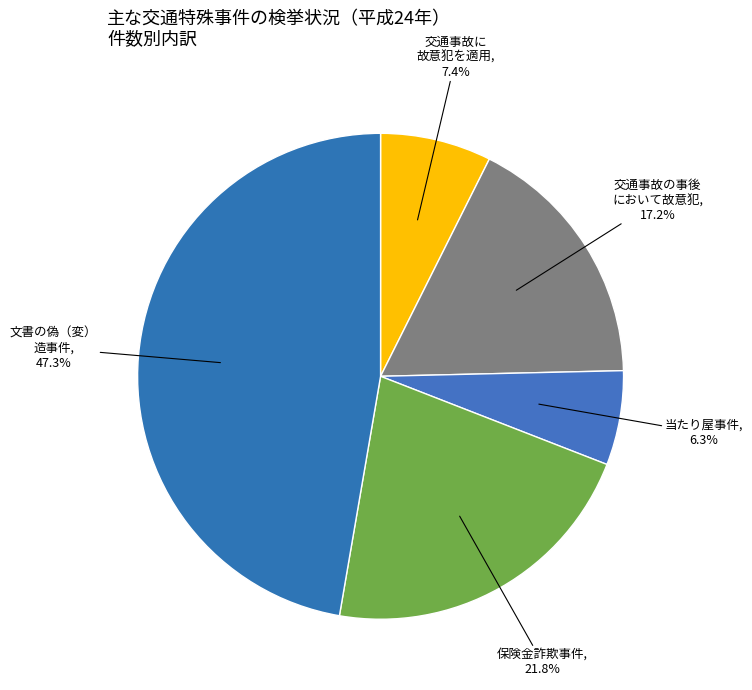

Which slice is the smallest?

当たり屋事件